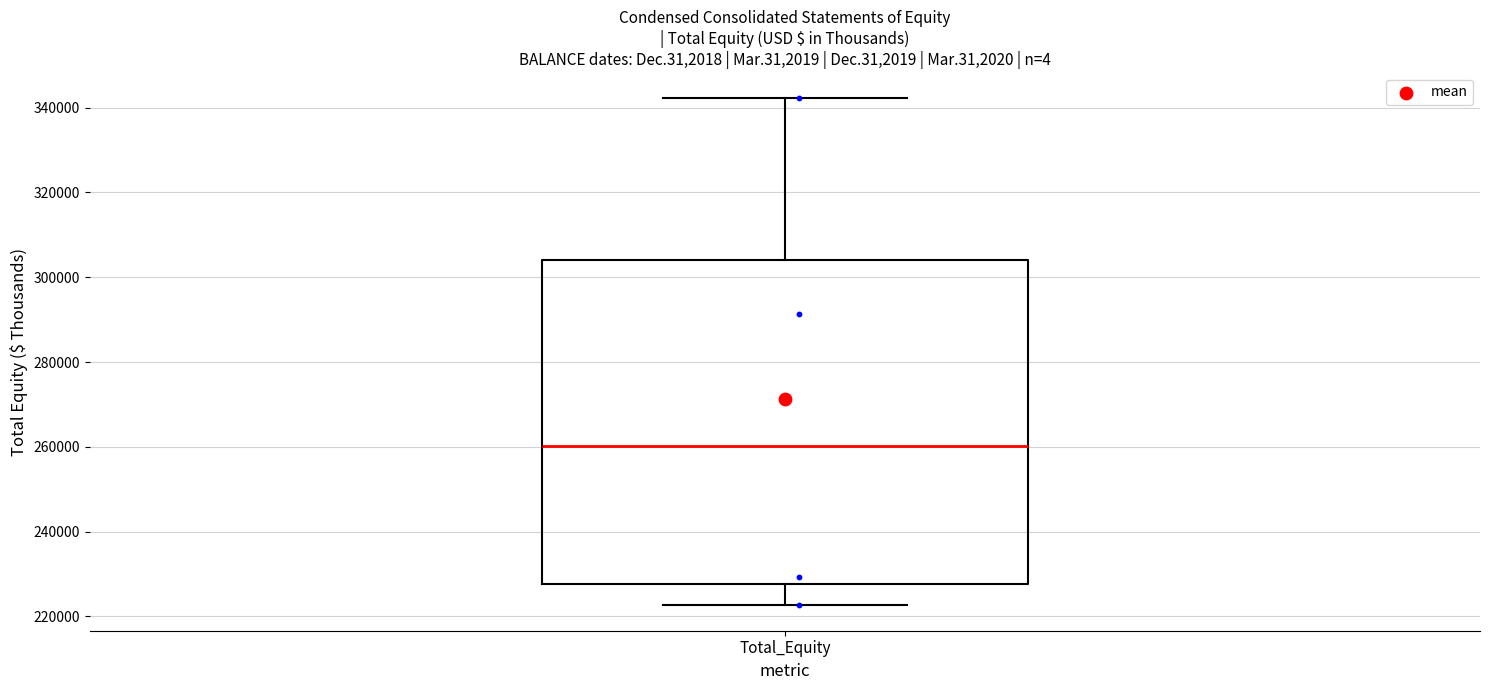

Read this box plot against the y-axis: the position of the median line, the range covered by the box, and the ends of both whiskers. The values are not printed on the chart, so give them approximately, as read against the axis.

median 260000, box 228000 to 304000, whiskers 222000 to 342000